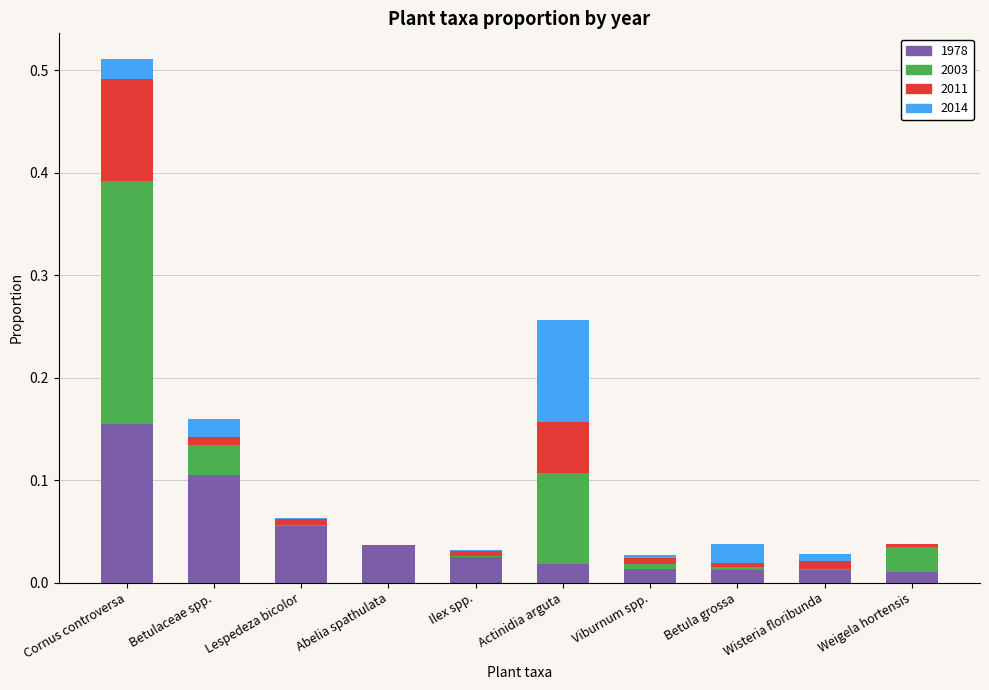

The 1978 series shows 0.0 at Actinidia arguta. True or false?

True